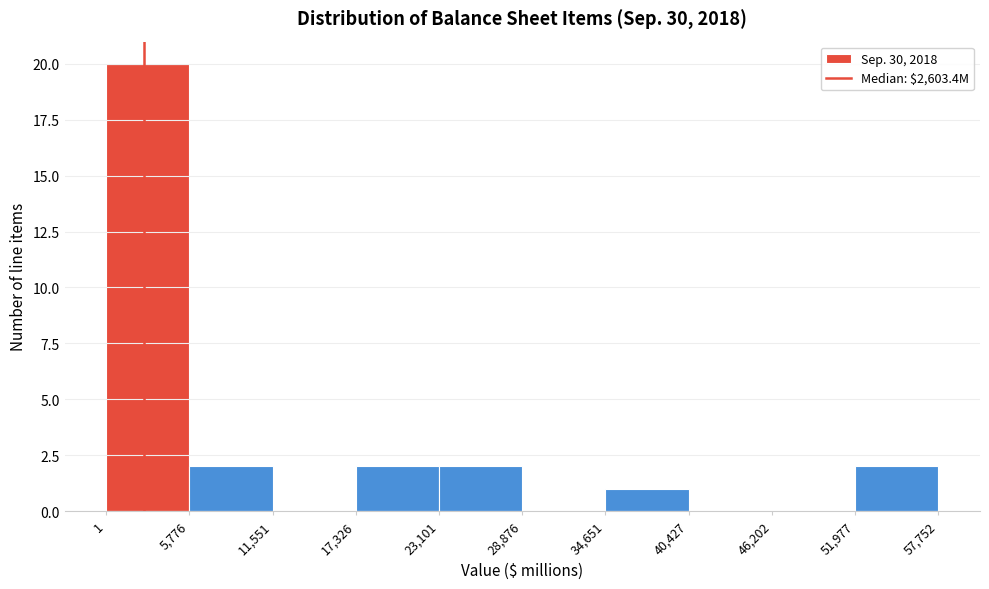

Over which range of the x-axis is the bar tallest?

1 to 5,776